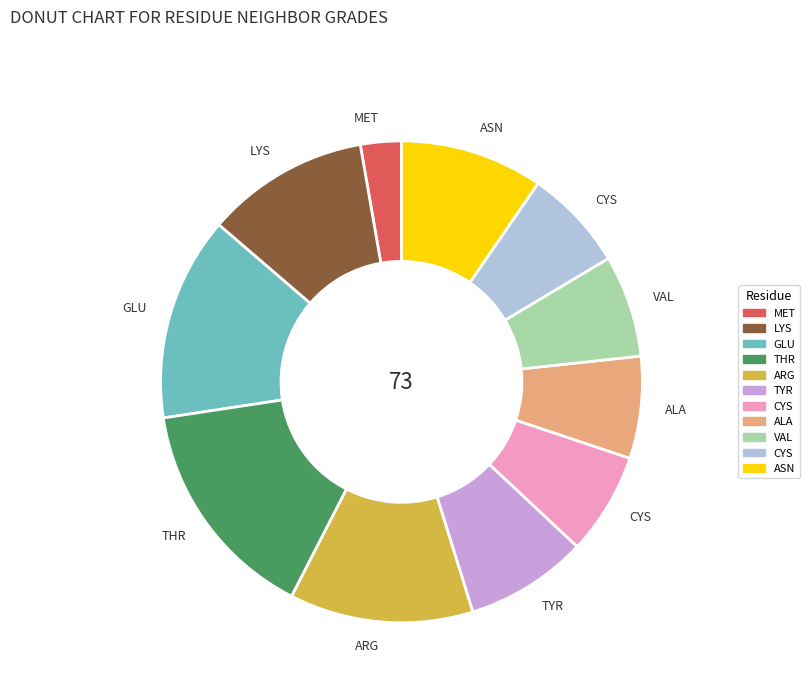

Is there any slice that represents more than half of the pie?

No